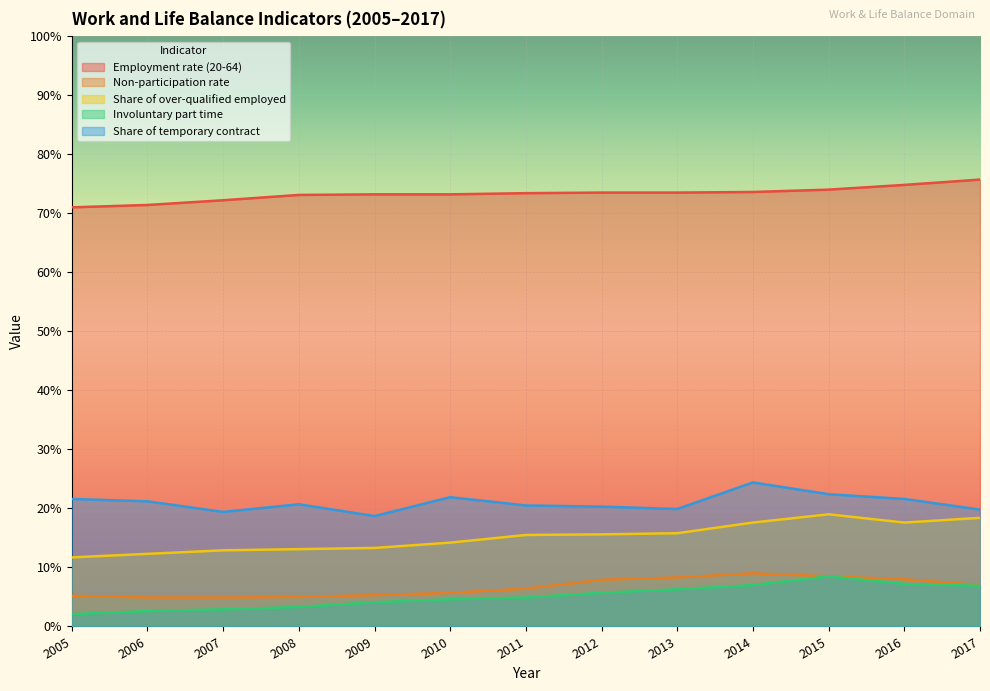

The Involuntary part time series shows 2.7 at 2012. True or false?

False